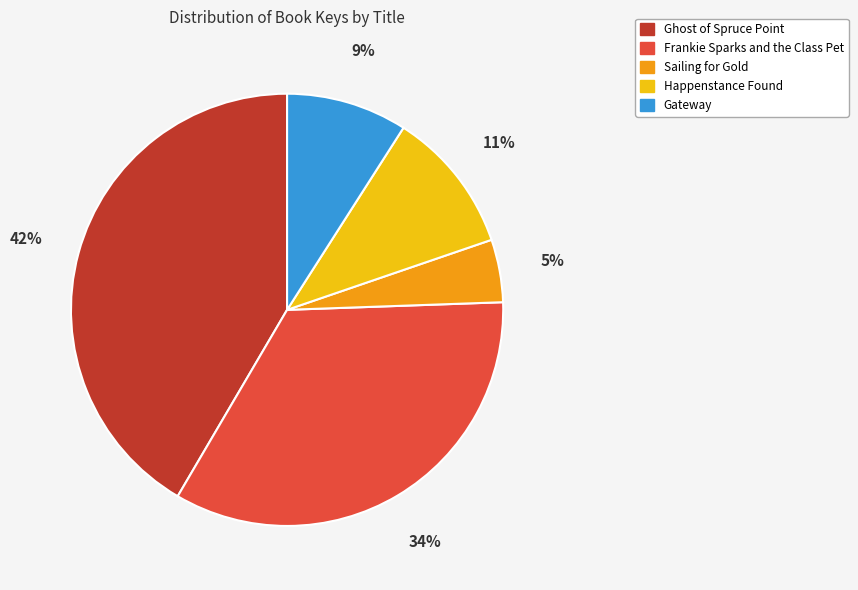

Which has a higher value, Frankie Sparks and the Class Pet or Gateway?

Frankie Sparks and the Class Pet